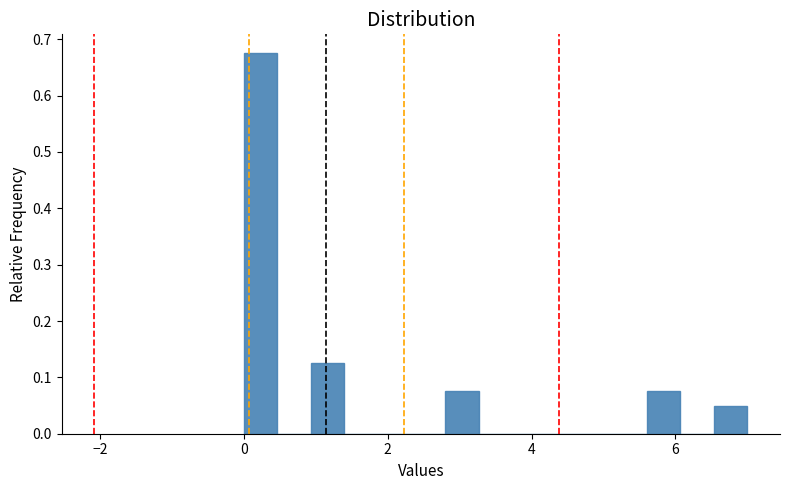

Around what value on the x-axis is the tallest bar? Give the approximate position of its centre, as read against the axis.

0.2